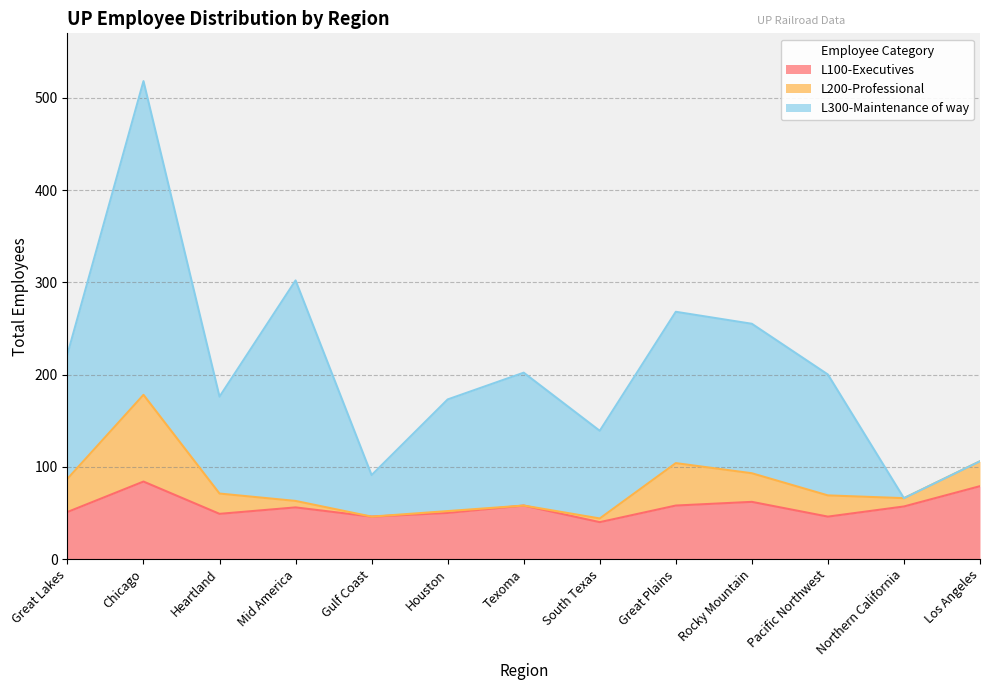

What is the label of the 6th point from the right?

South Texas